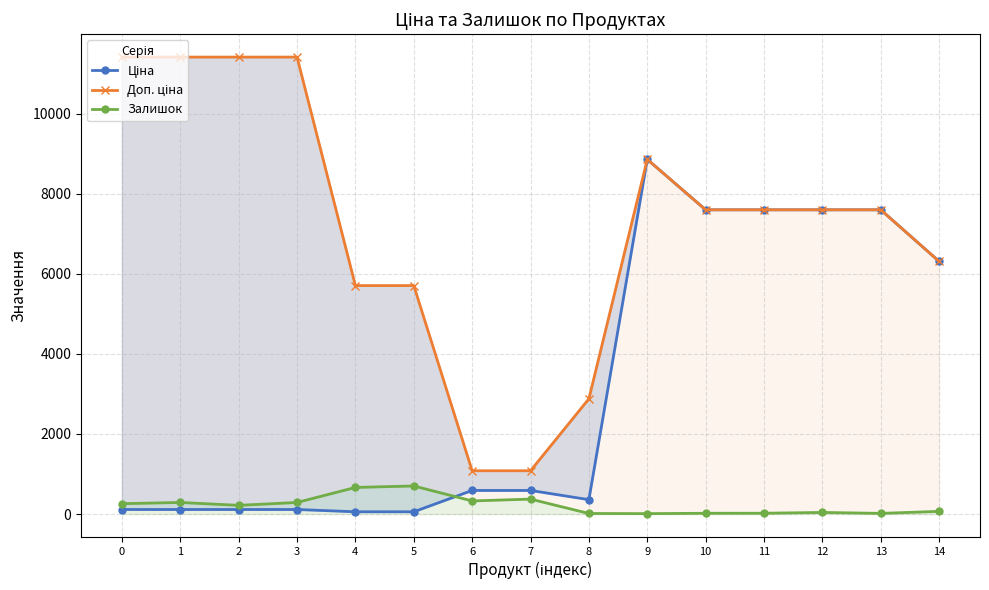

At which category does Ціна reach its first local peak?

9